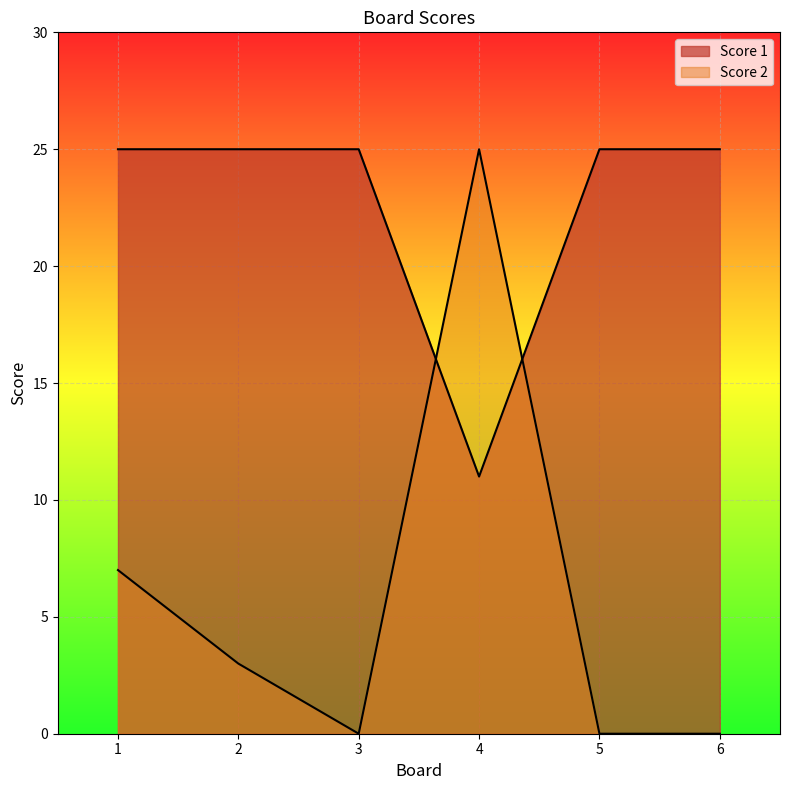

How many interior local valleys does the Score 2 series have?

1